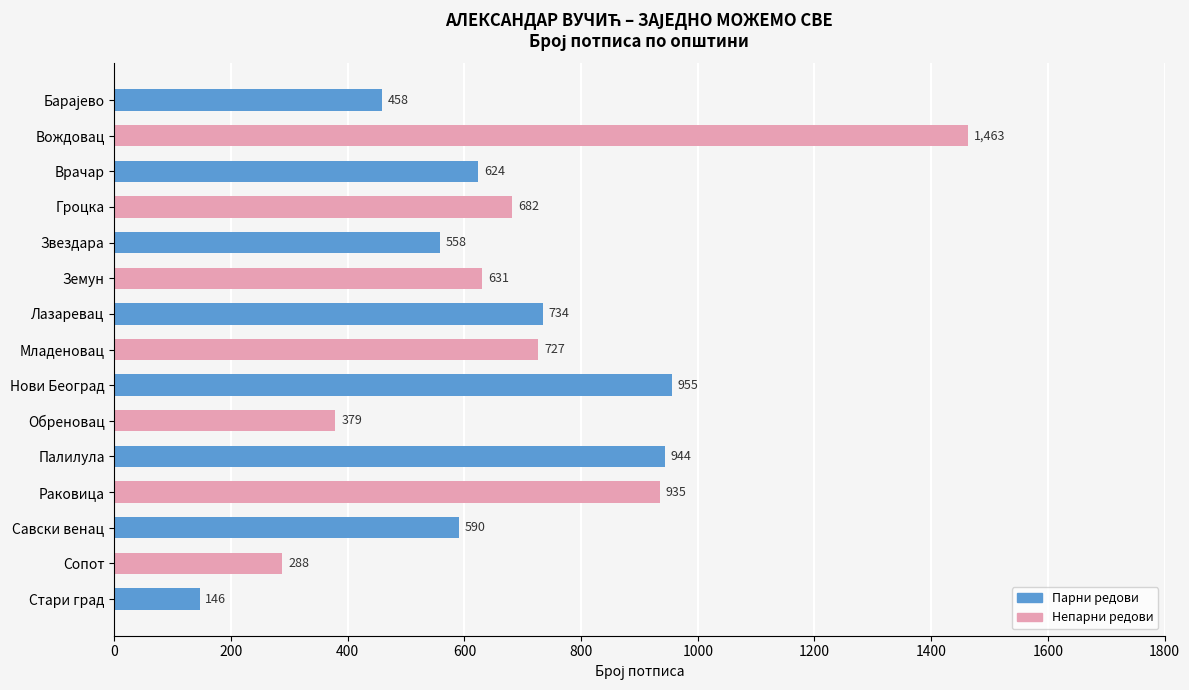

Does the chart contain any negative values?

No